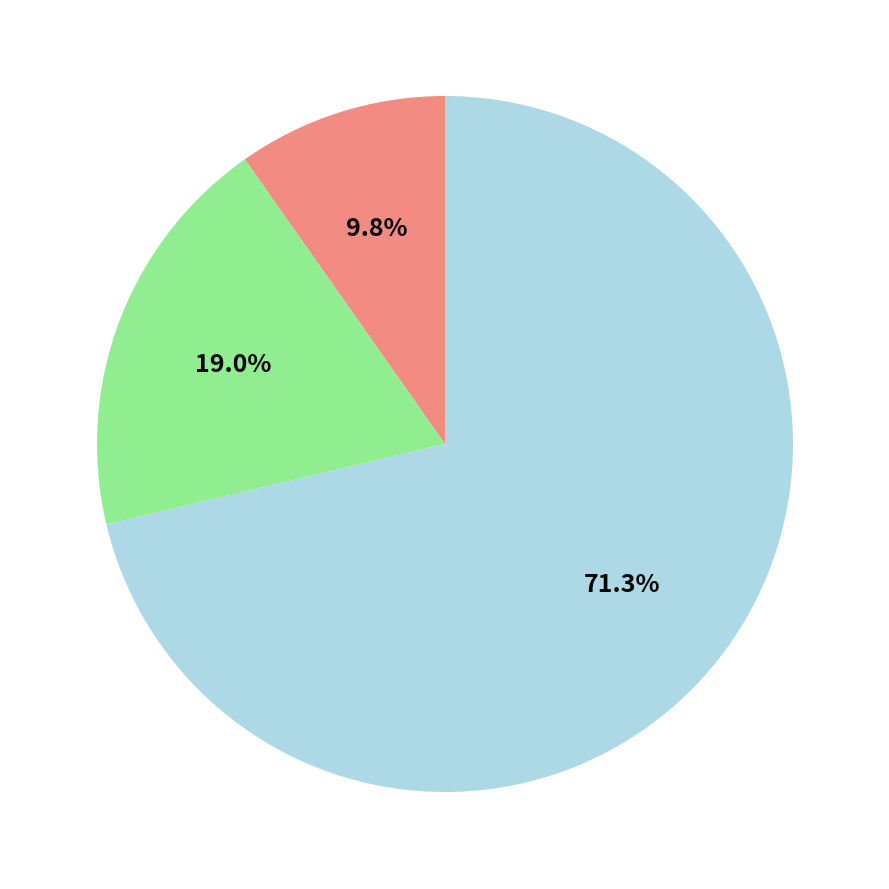

Is there any slice that represents more than half of the pie?

Yes